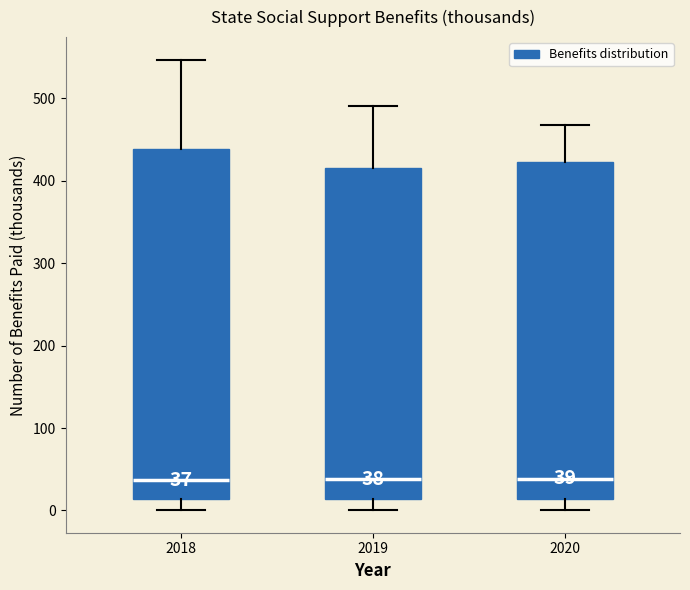

Comparing the boxes themselves (not the whiskers), which one is the tallest?

2018